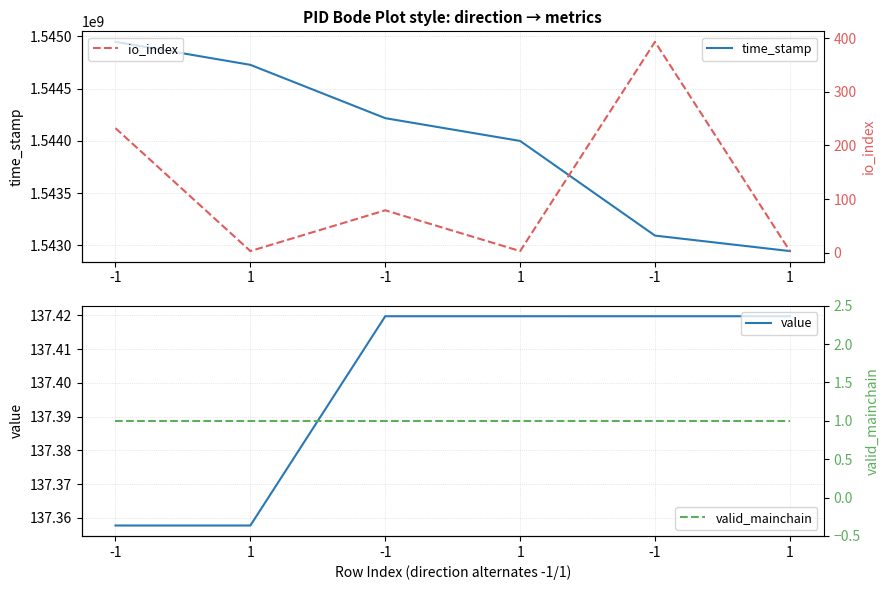

Which series has the largest range (max minus min)?

time_stamp